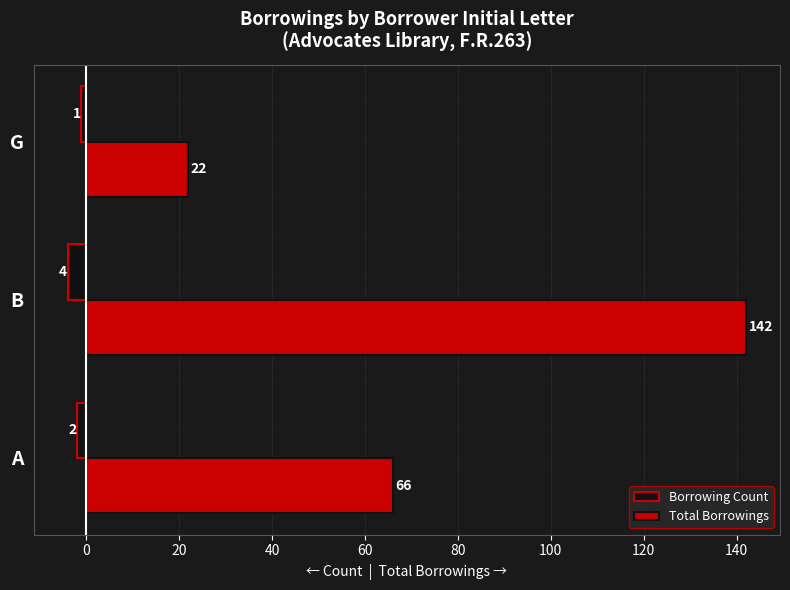

What is the difference between the maximum and minimum values in the Borrowing Count series?

3